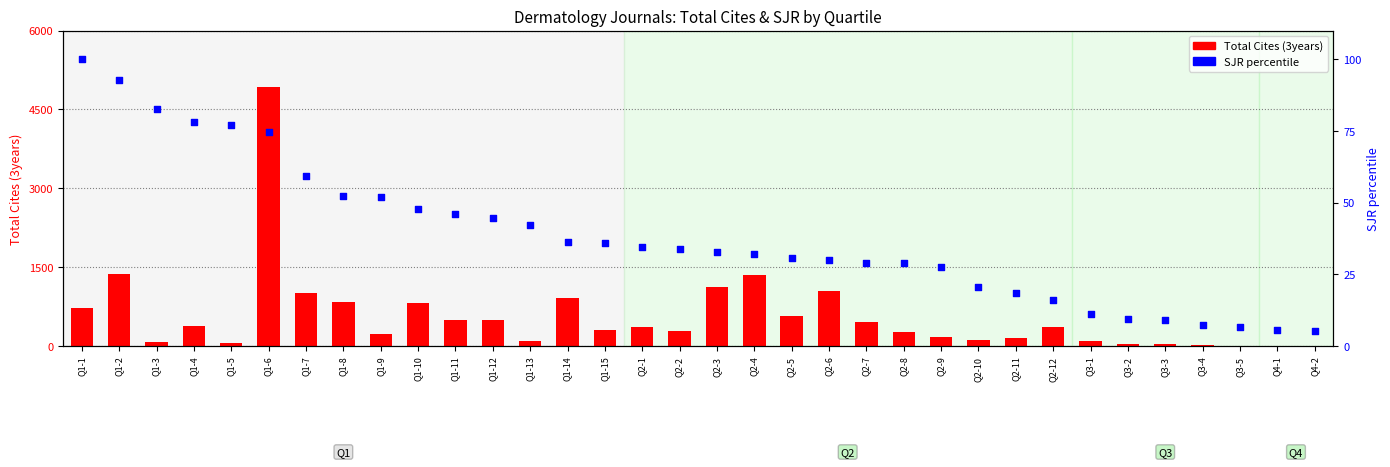

Which series contains the lowest Y value?

Total Cites (3years)